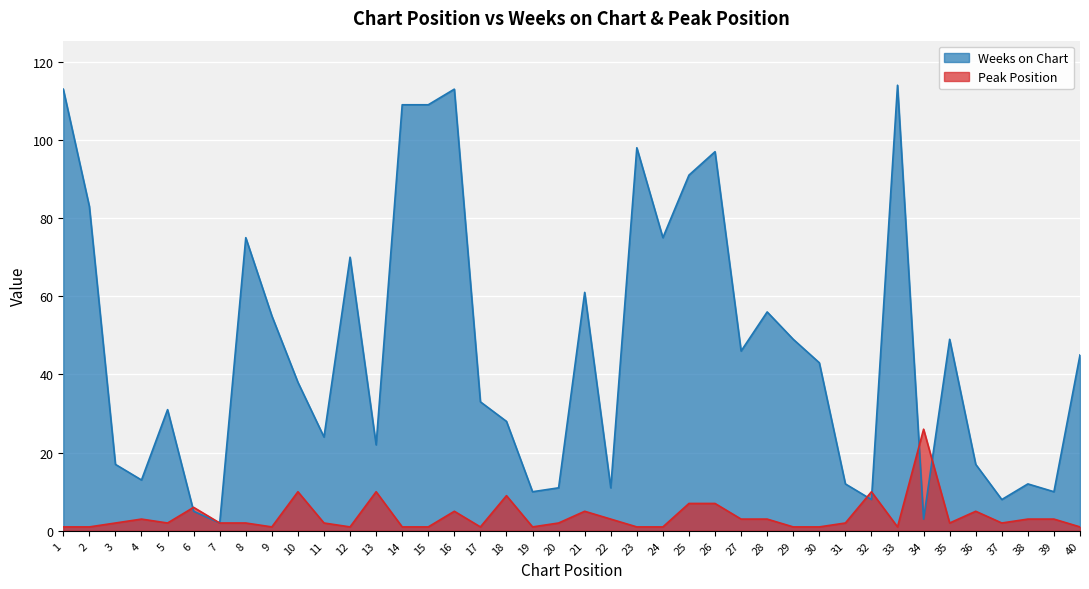

What is the average value of the Weeks on Chart series?

47